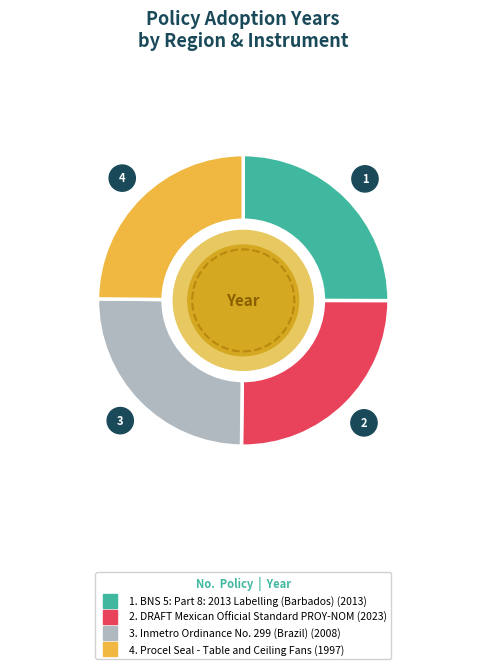

Does any single category account for the majority?

No